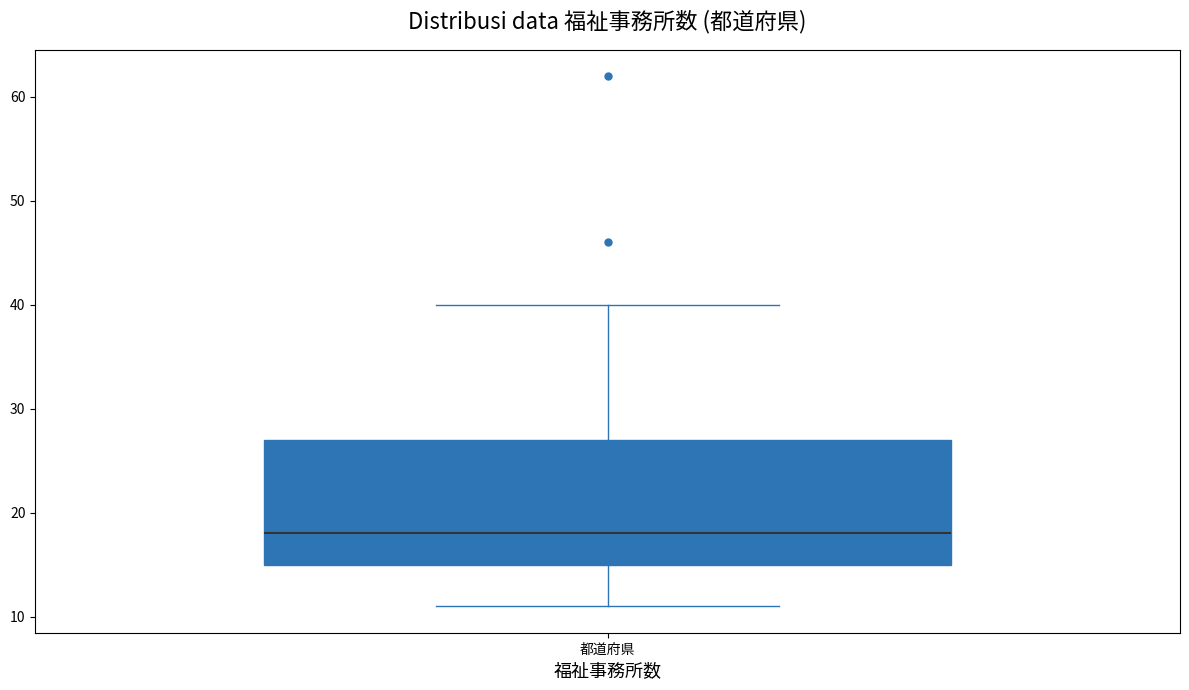

Where does the lower whisker of the box for 都道府県 end on the y-axis? The values are not printed on the chart, so give them approximately, as read against the axis.

11